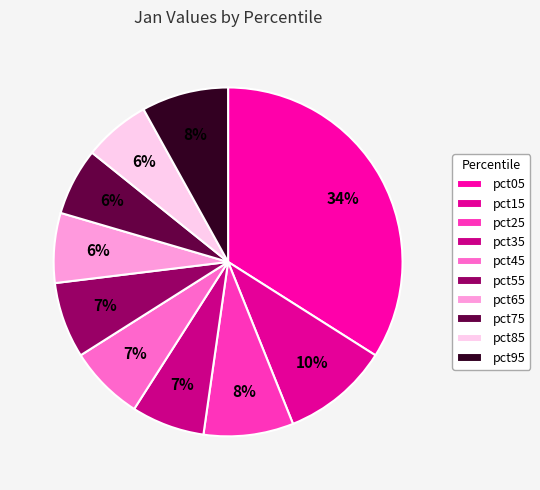

Between pct45 and pct35, which is larger?

pct45